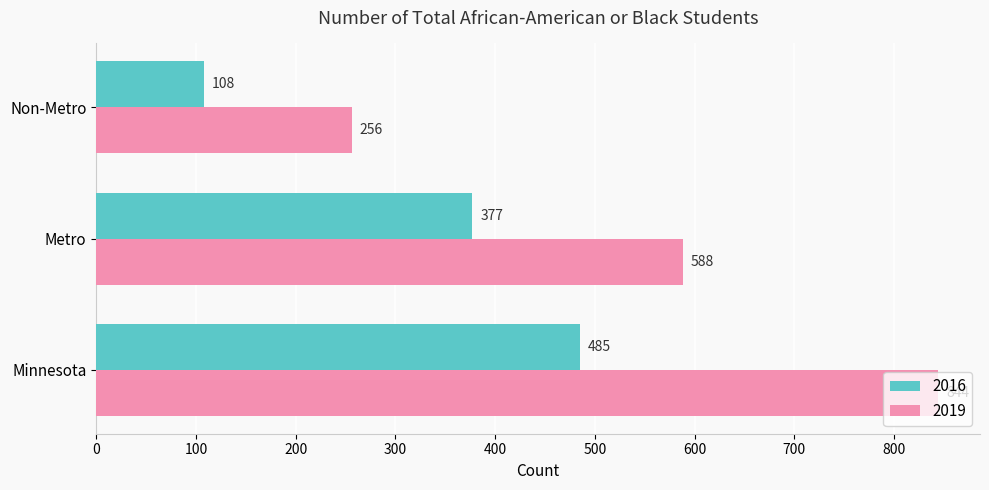

Rank the categories by 2016 value from highest to lowest.

Minnesota, Metro, Non-Metro